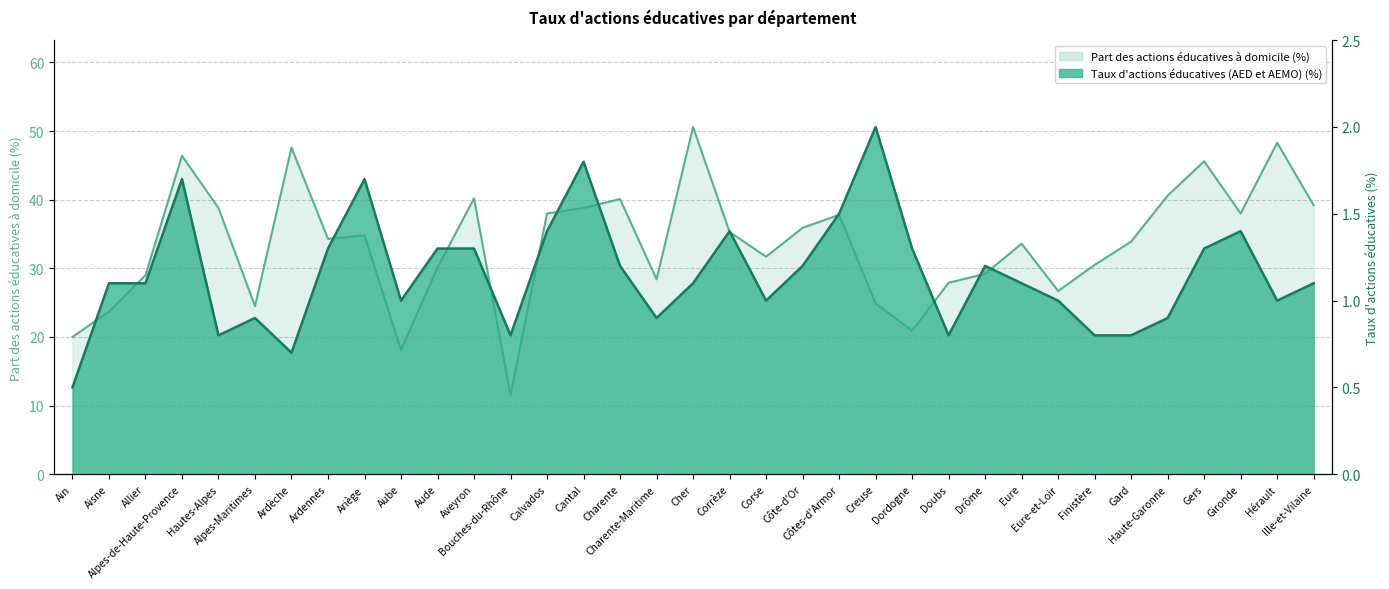

Which series has the largest range (max minus min)?

Part des actions éducatives à domicile en %